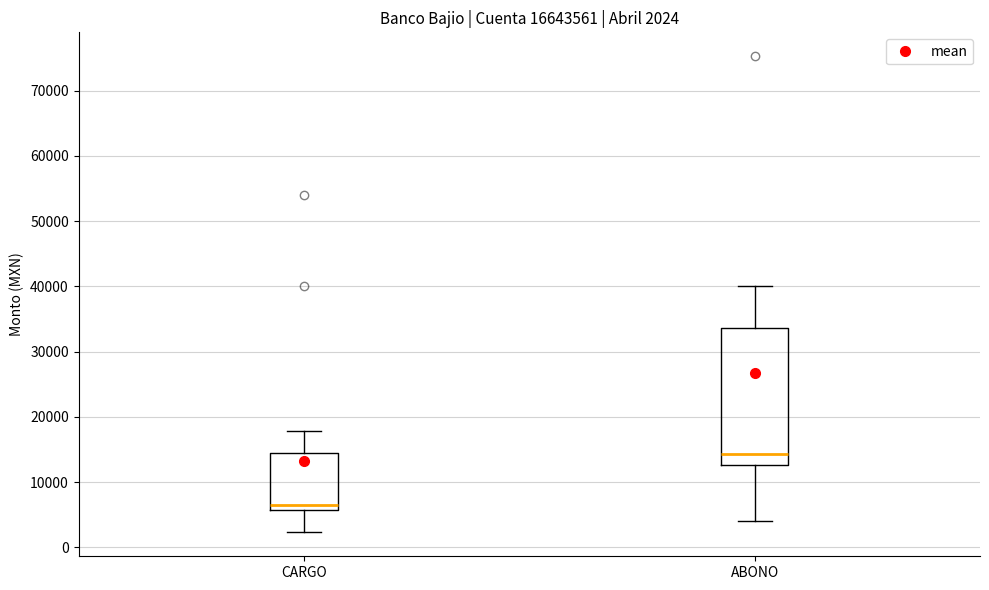

Comparing the boxes themselves (not the whiskers), which one is the tallest?

ABONO